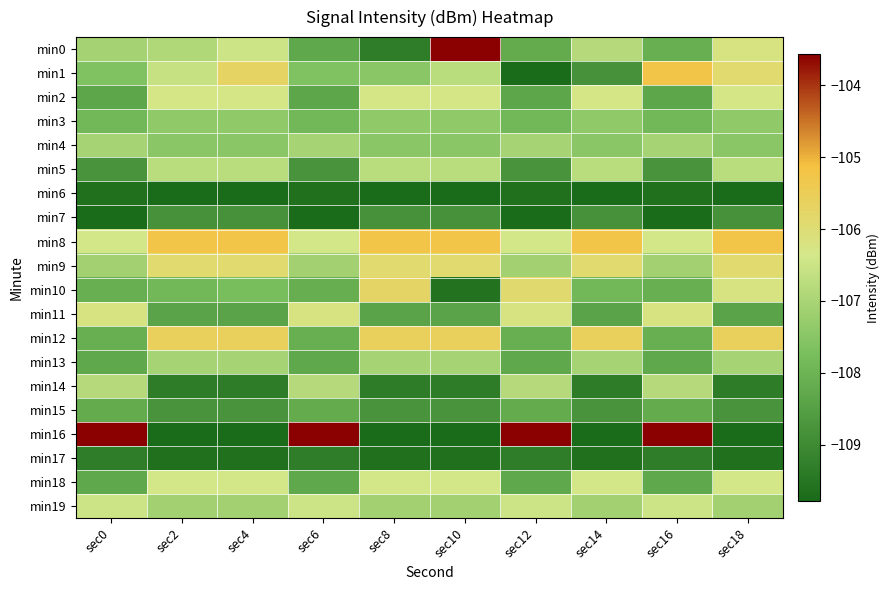

Rank the series by their maximum value, from highest to lowest.

min0, min16, min1, min8, min12, min10, min9, min11, min2, min18, min19, min5, min14, min4, min13, min3, min15, min7, min17, min6